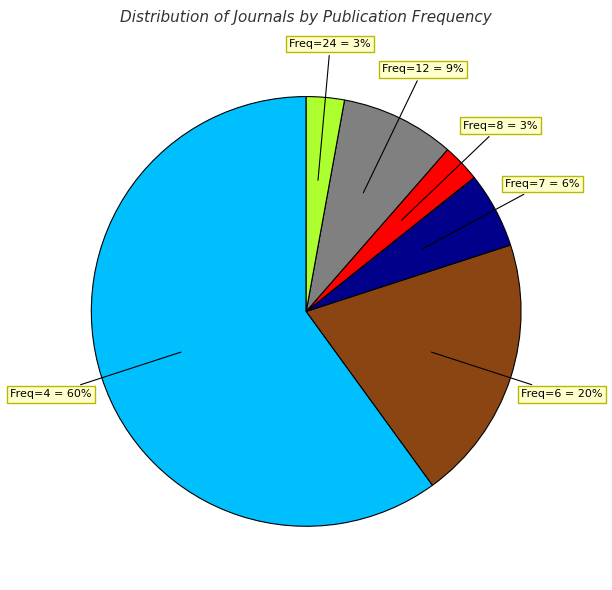

Is the sum of Freq=24 = 3% and Freq=6 = 20% greater than half?

No